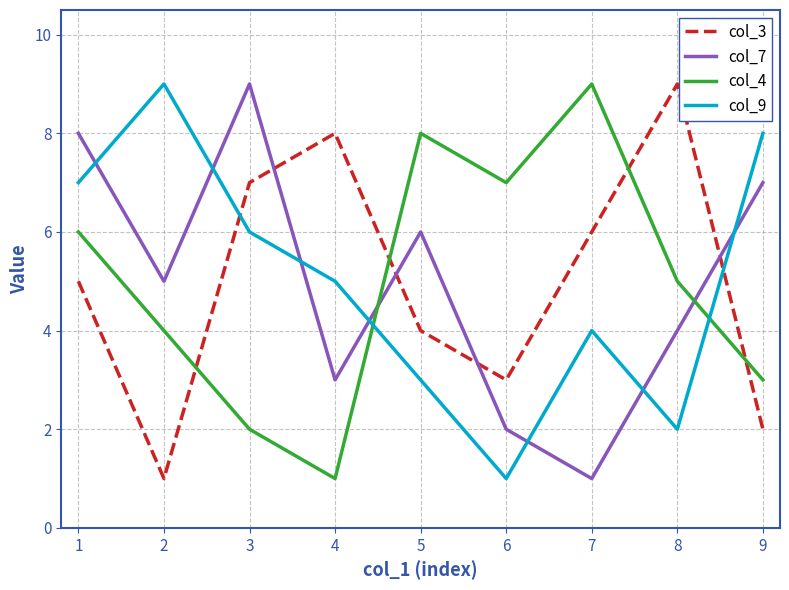

List the labels in order of col_7 value, smallest first.

7, 6, 4, 8, 2, 5, 9, 1, 3